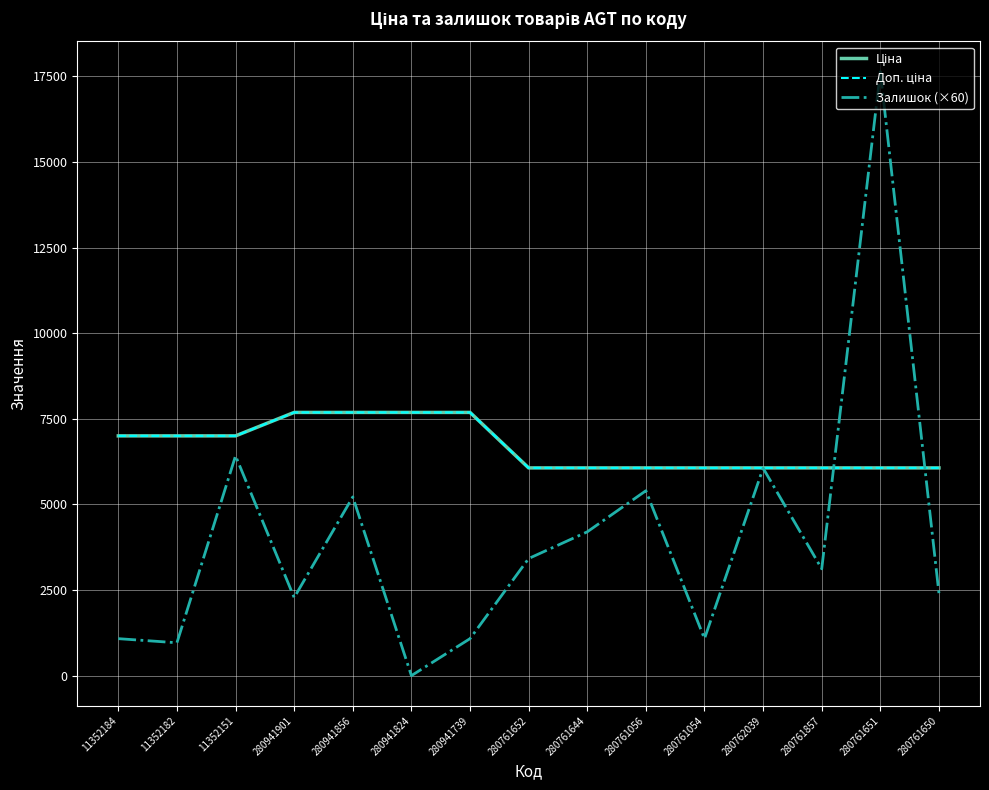

What is the difference between the second highest and second lowest values in the Доп. ціна series?

1620.7